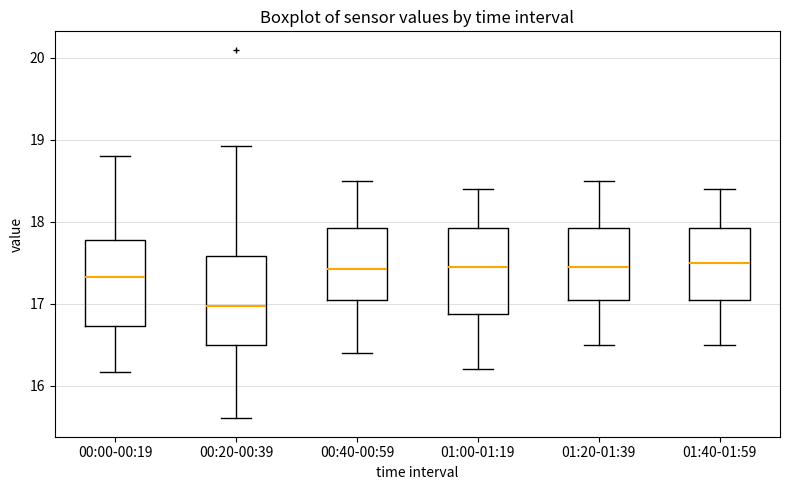

Which box's median line is the lowest?

00:20-00:39